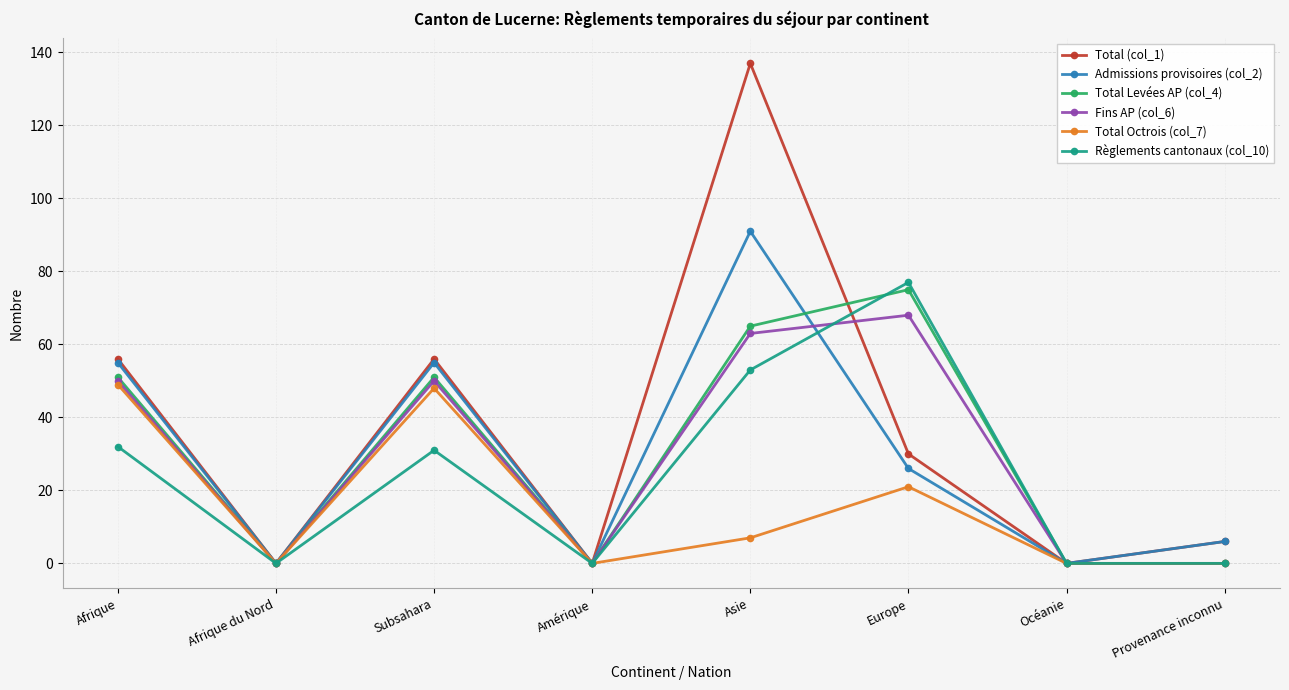

Where is Règlements cantonaux (col_10) nearest to the value 38?

Afrique